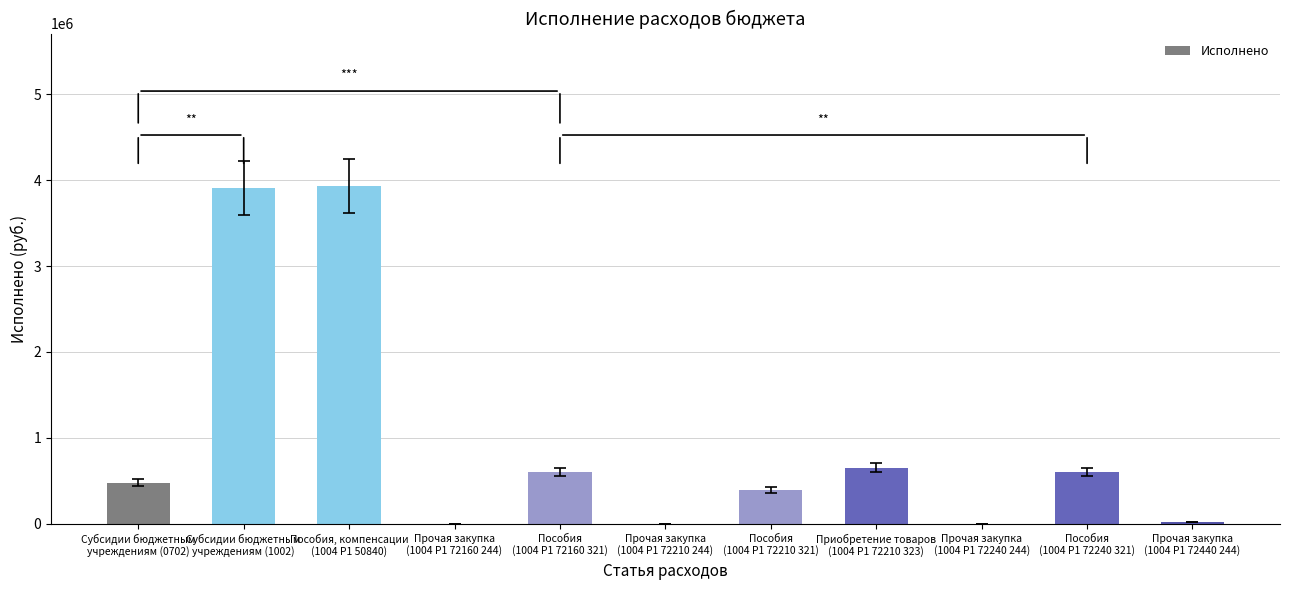

What is the ratio of the value at Пособия
(1004 P1 72240 321) to the value at Субсидии бюджетным
учреждениям (1002)?

0.2